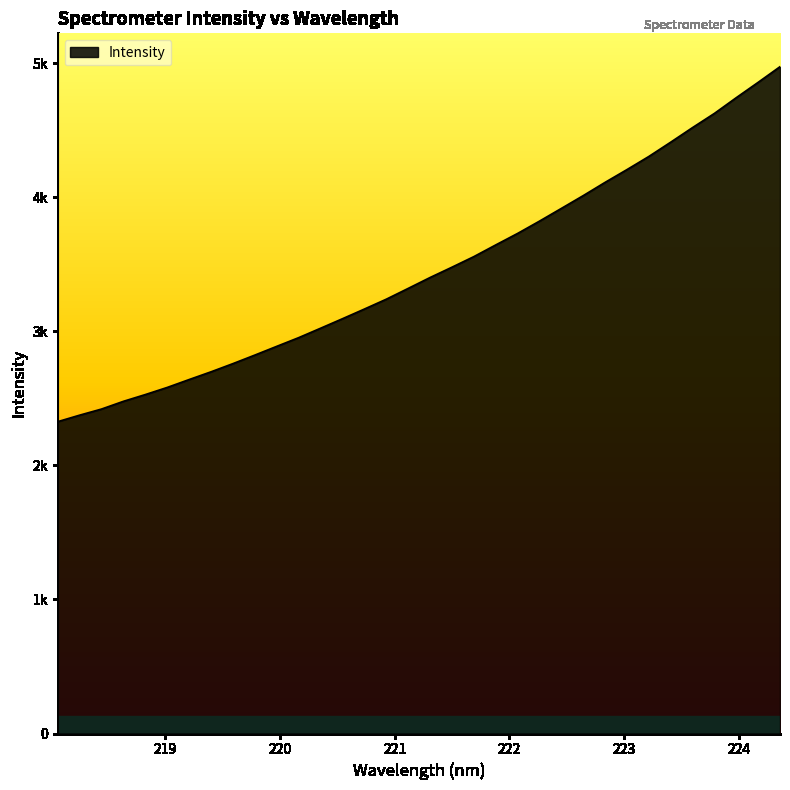

List the labels in order of value, smallest first.

218.0596, 218.2508, 218.442, 218.6332, 218.8244, 219.0156, 219.2067, 219.3979, 219.589, 219.7801, 219.9712, 220.1623, 220.3533, 220.5444, 220.7354, 220.9264, 221.1174, 221.3083, 221.4993, 221.6902, 221.8812, 222.0721, 222.263, 222.4538, 222.6447, 222.8355, 223.0264, 223.2172, 223.408, 223.5987, 223.7895, 223.9802, 224.1709, 224.3616